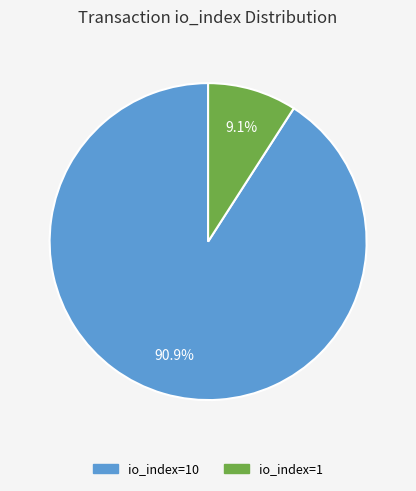

Does any single category account for the majority?

Yes